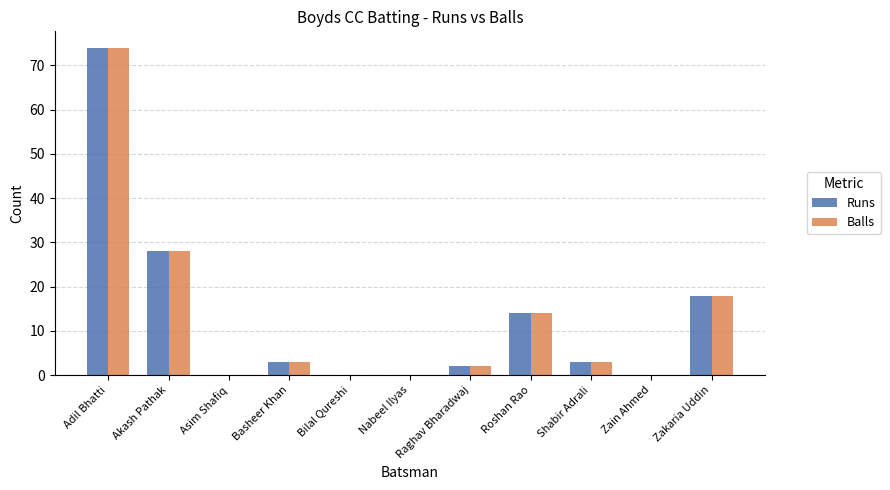

True or false: Balls has a value of 126 at Adil Bhatti.

False